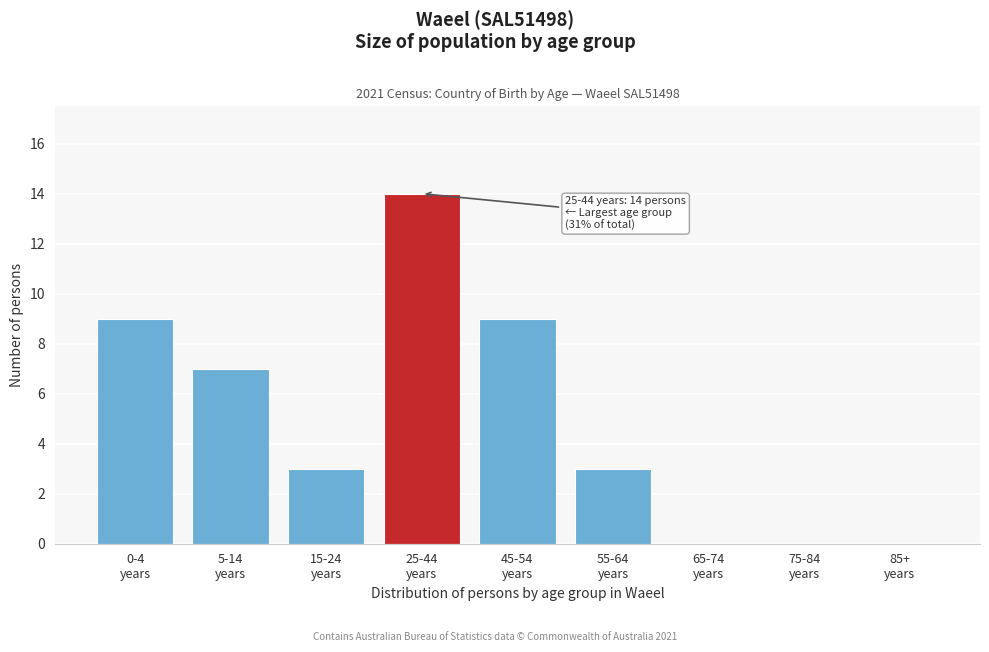

What is the maximum value shown in the chart?

14